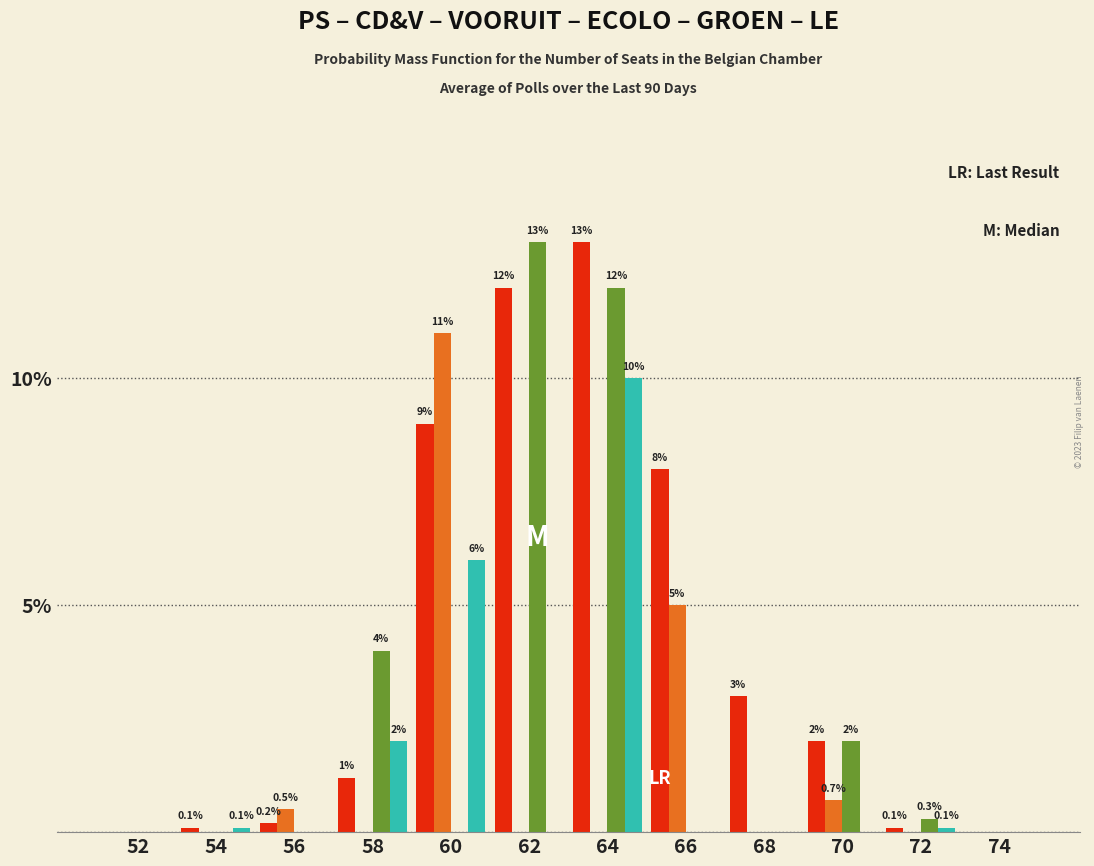

What is the greatest value displayed?

13.0